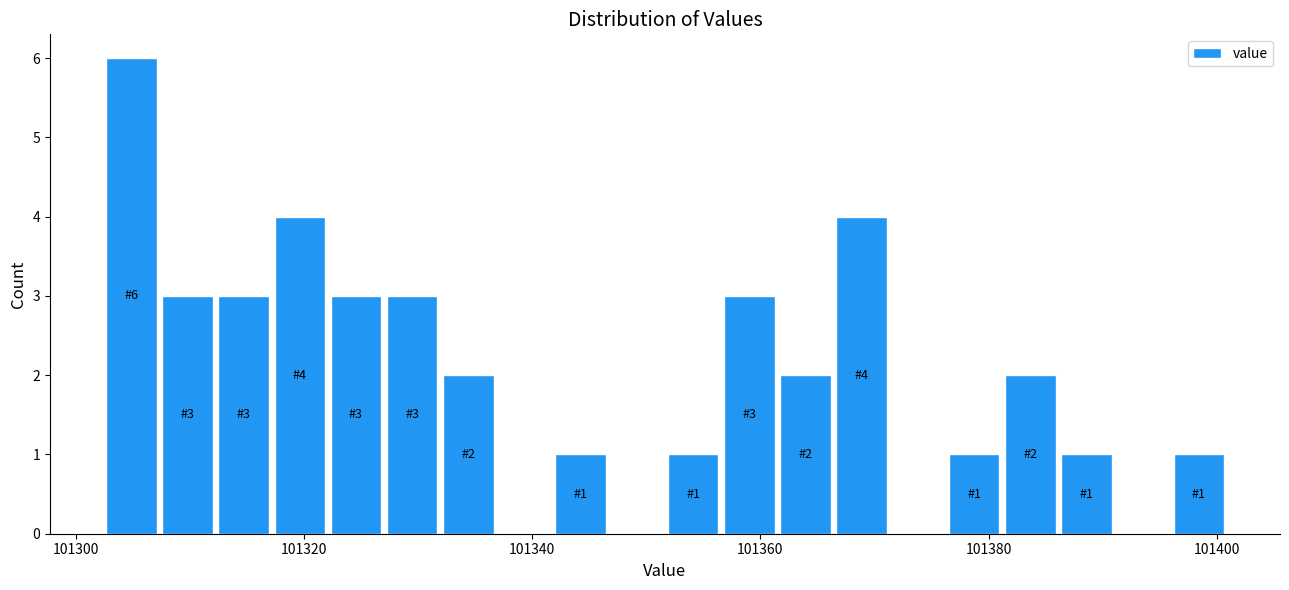

Around what value on the x-axis is the tallest bar? Give the approximate position of its centre, as read against the axis.

101304